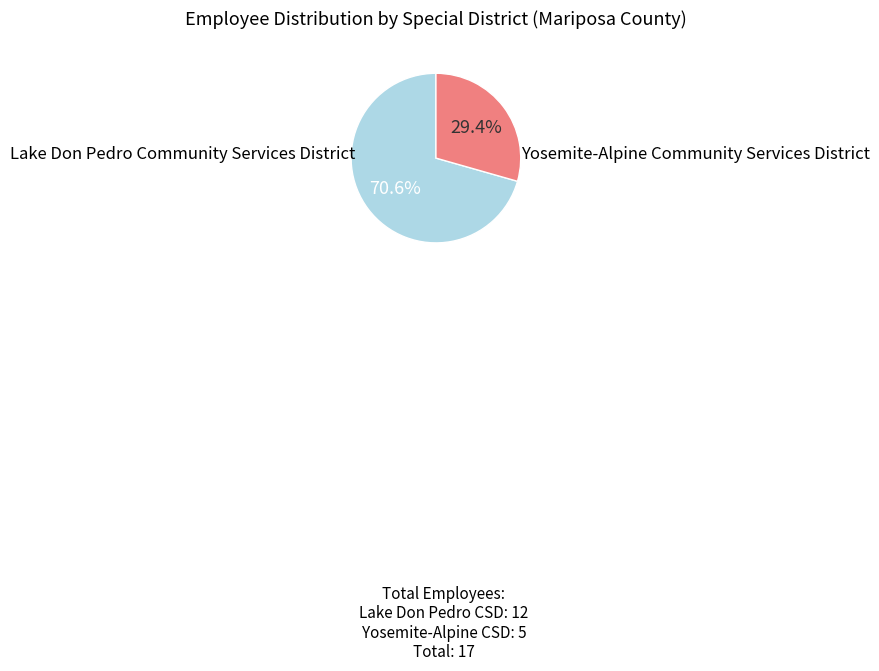

Is it true that Yosemite-Alpine Community Services District is 43% of the pie?

False